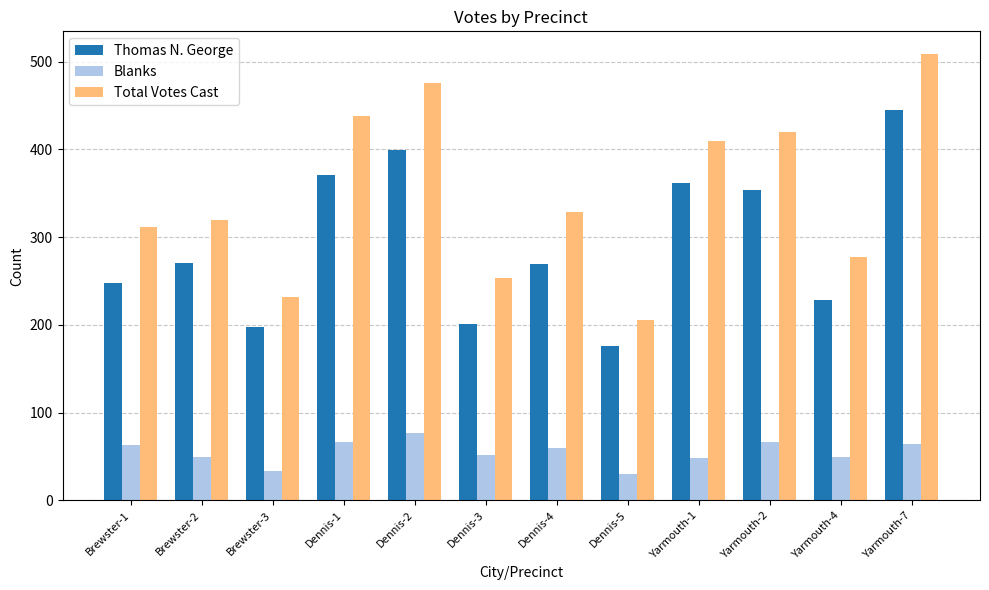

Which category has the highest value across all series?

Yarmouth-7